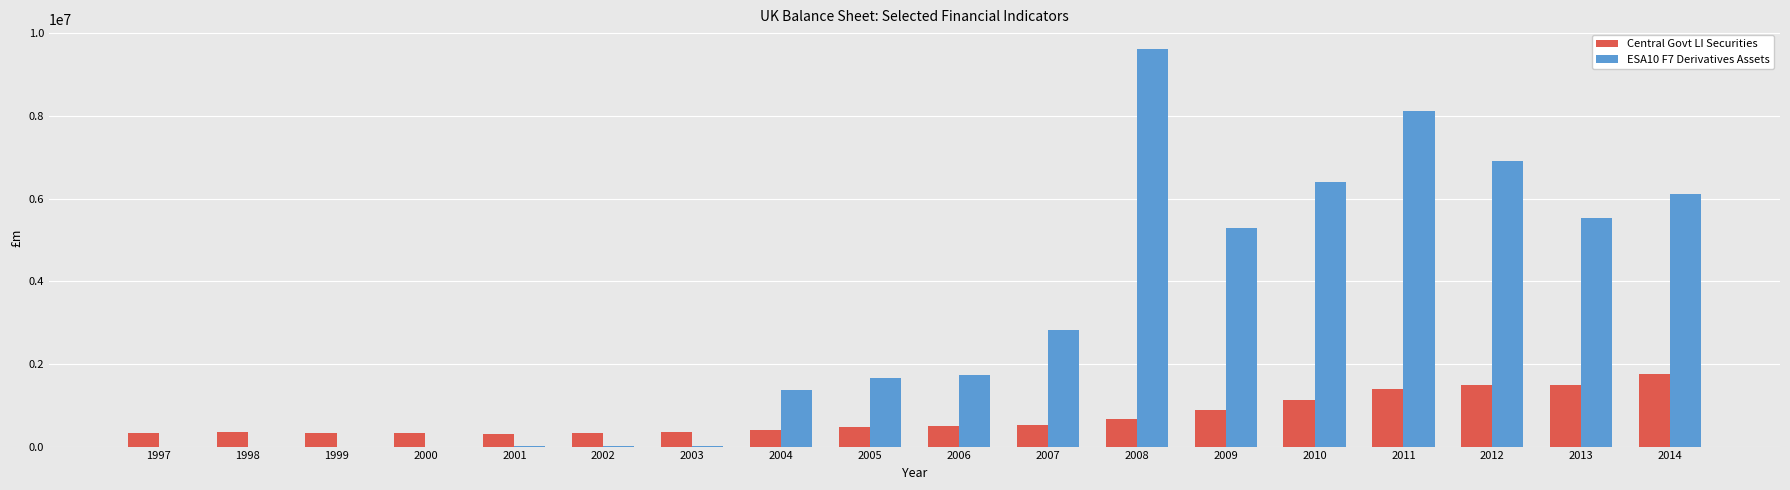

How many groups of bars are there?

18